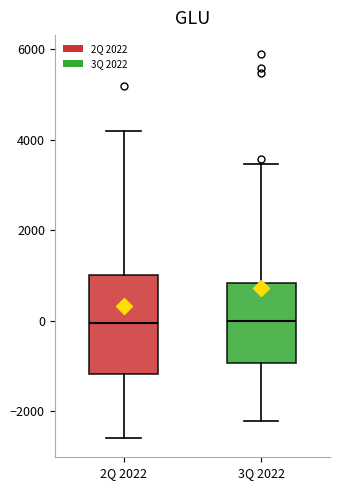

Which box is the tallest, from its lower edge to its upper edge?

2Q 2022